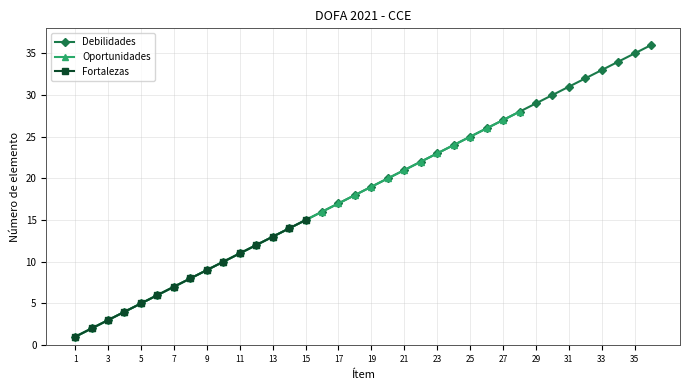

Is it true that Oportunidades equals 3 at 5?

False